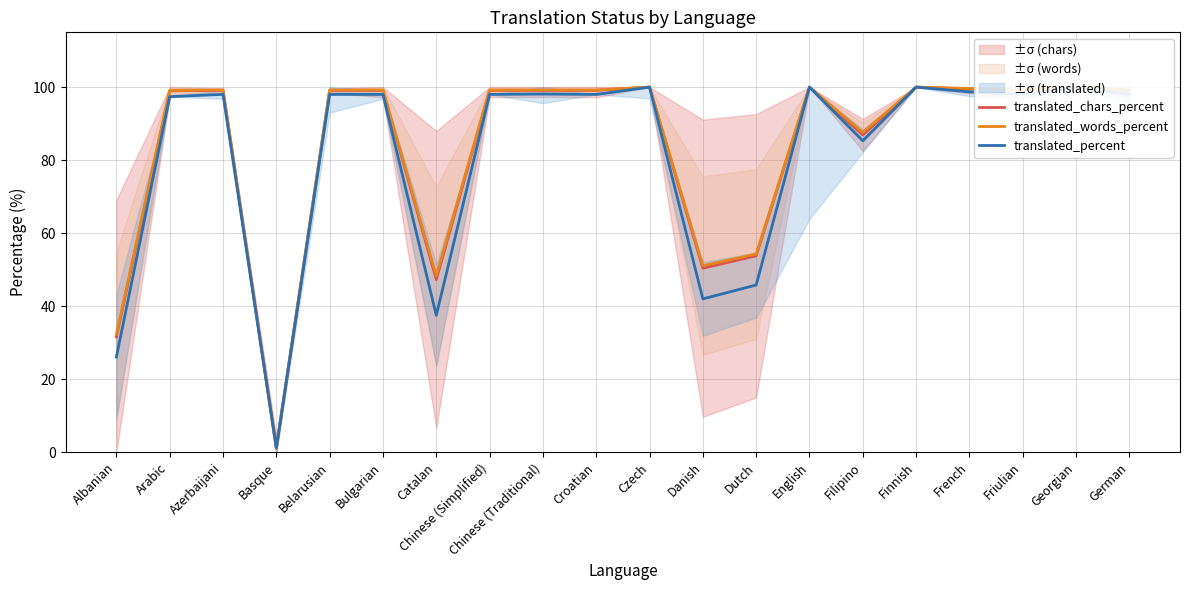

What is the difference between the second highest and second lowest values in the translated_percent series?

73.9